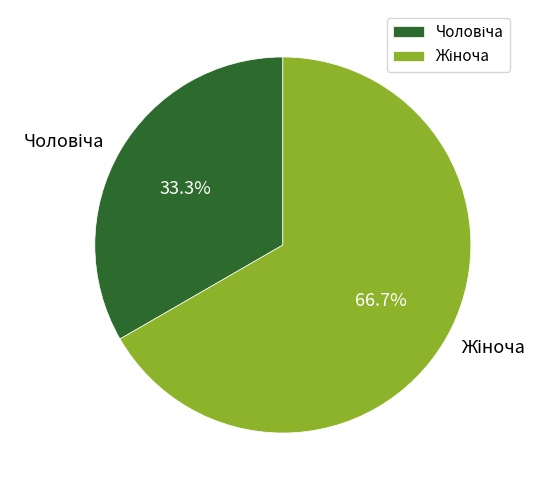

Is there a majority slice in this chart?

Yes